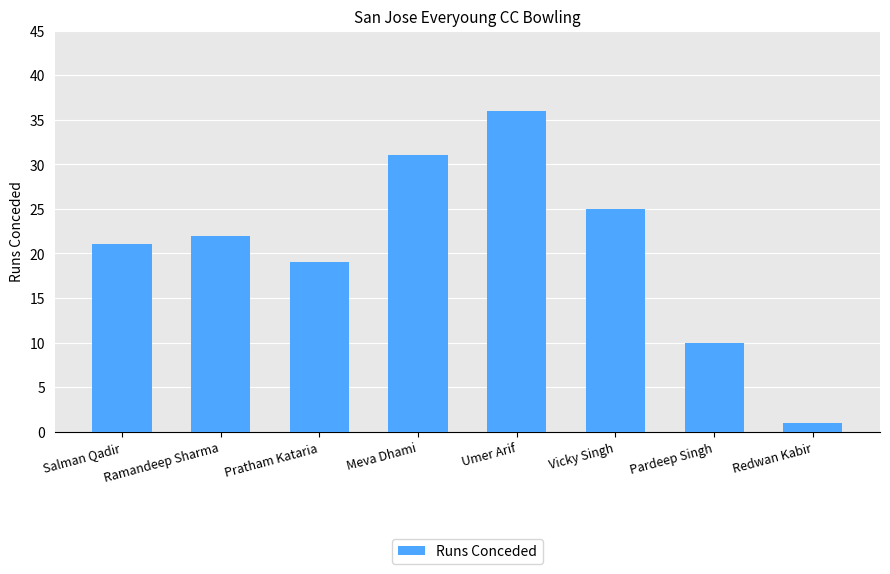

Does the chart contain stacked bars?

No